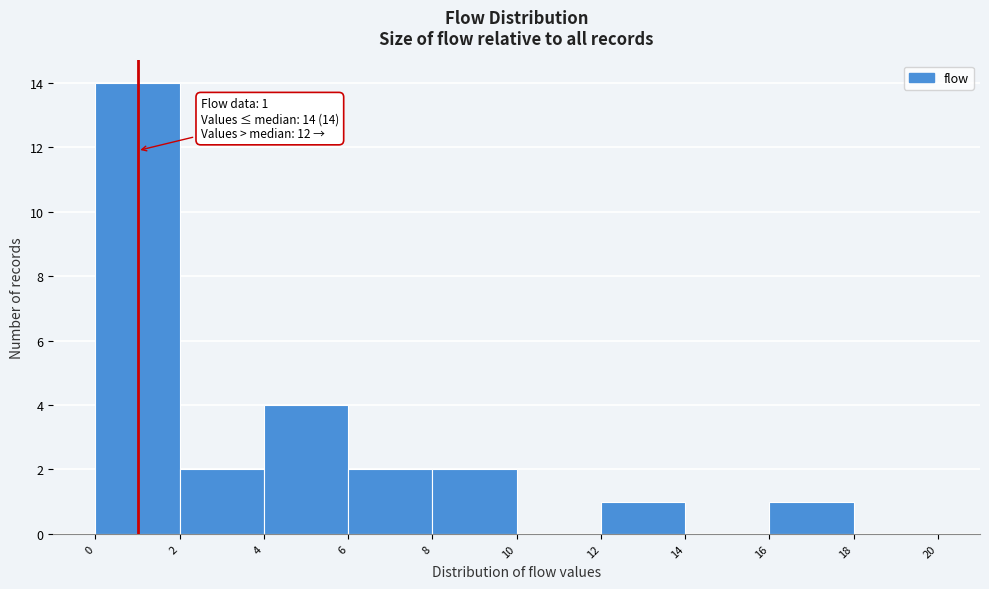

Over which range of the x-axis is the bar tallest?

0 to 2